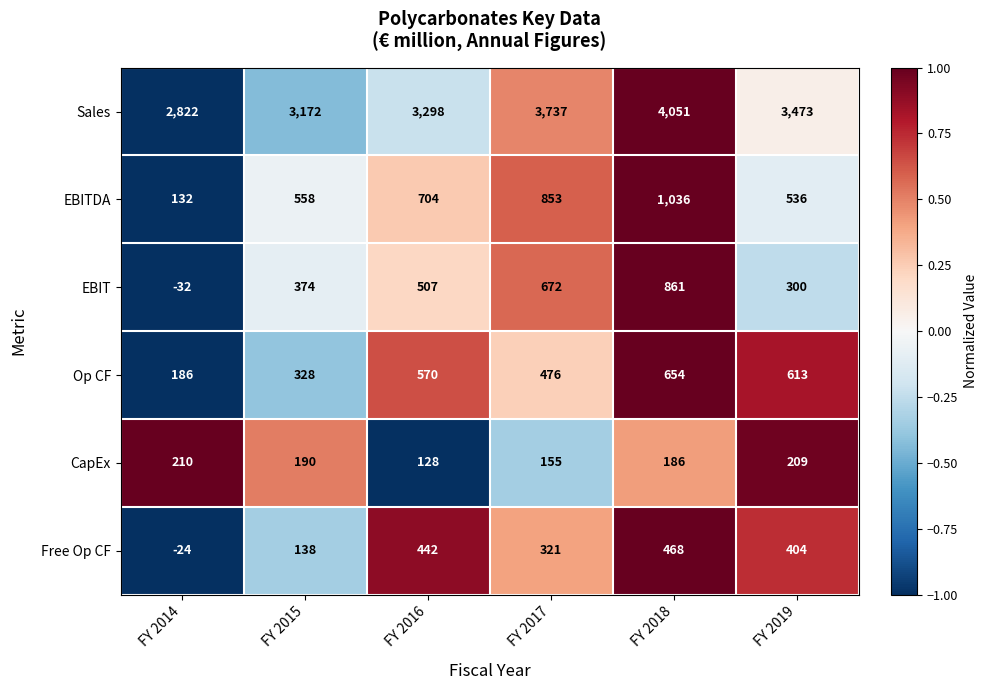

What is the approximate value of CapEx at FY 2018?

186